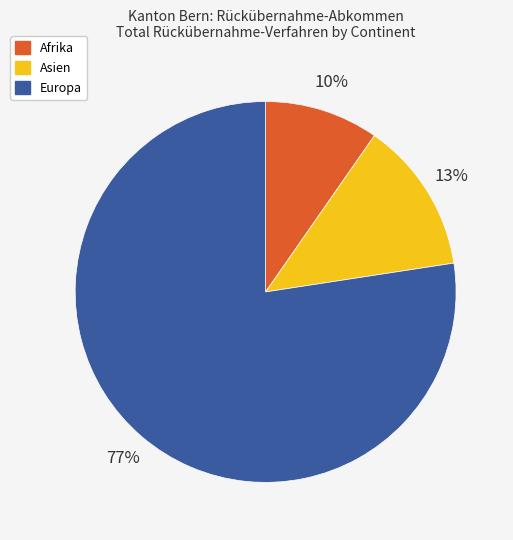

Is it true that Afrika is 21% of the pie?

False